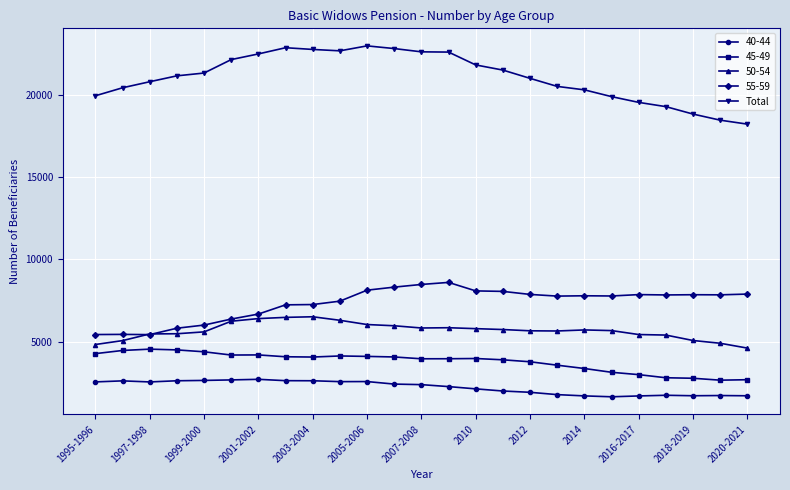

What is the minimum value for 40-44?

1657